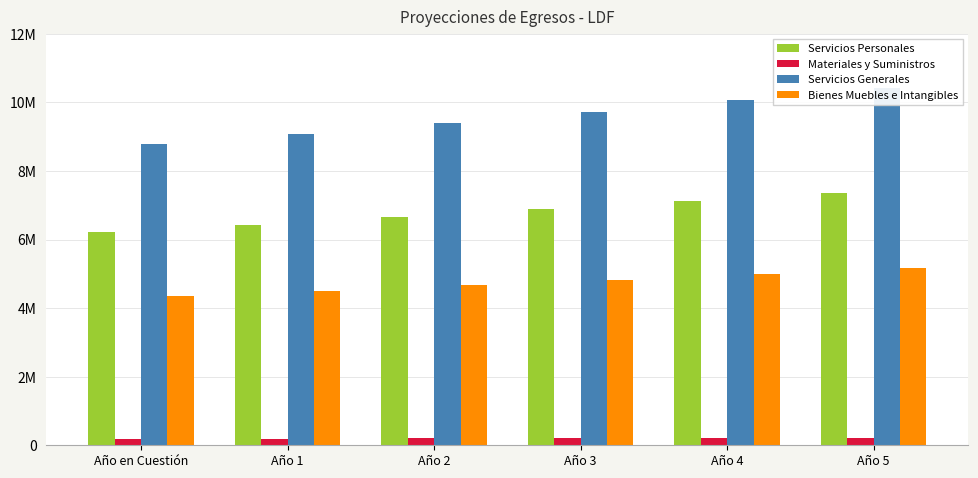

What is the difference between the second highest and minimum values in the Servicios Generales series?

1294503.7